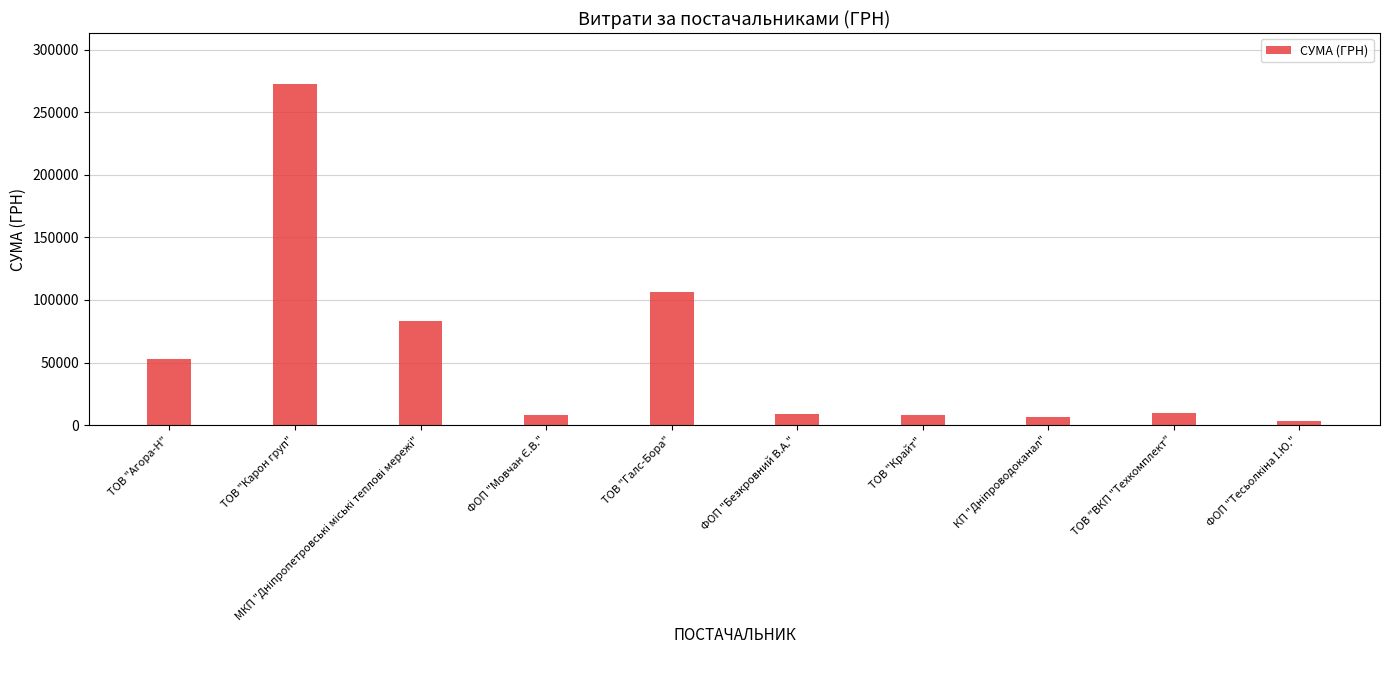

Is it true that the value at ТОВ "Агора-Н" is 87087.8?

False